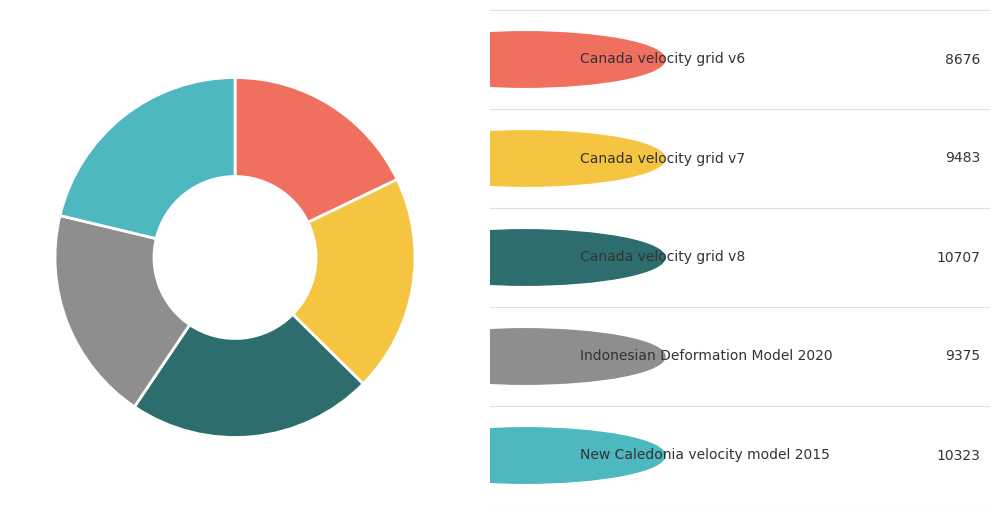

Does any single category account for the majority?

No